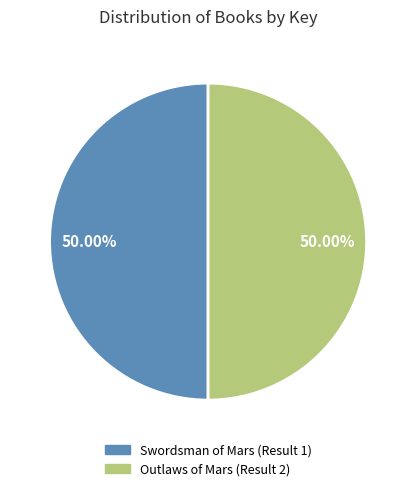

To the nearest percent, what is the average slice percentage?

50%